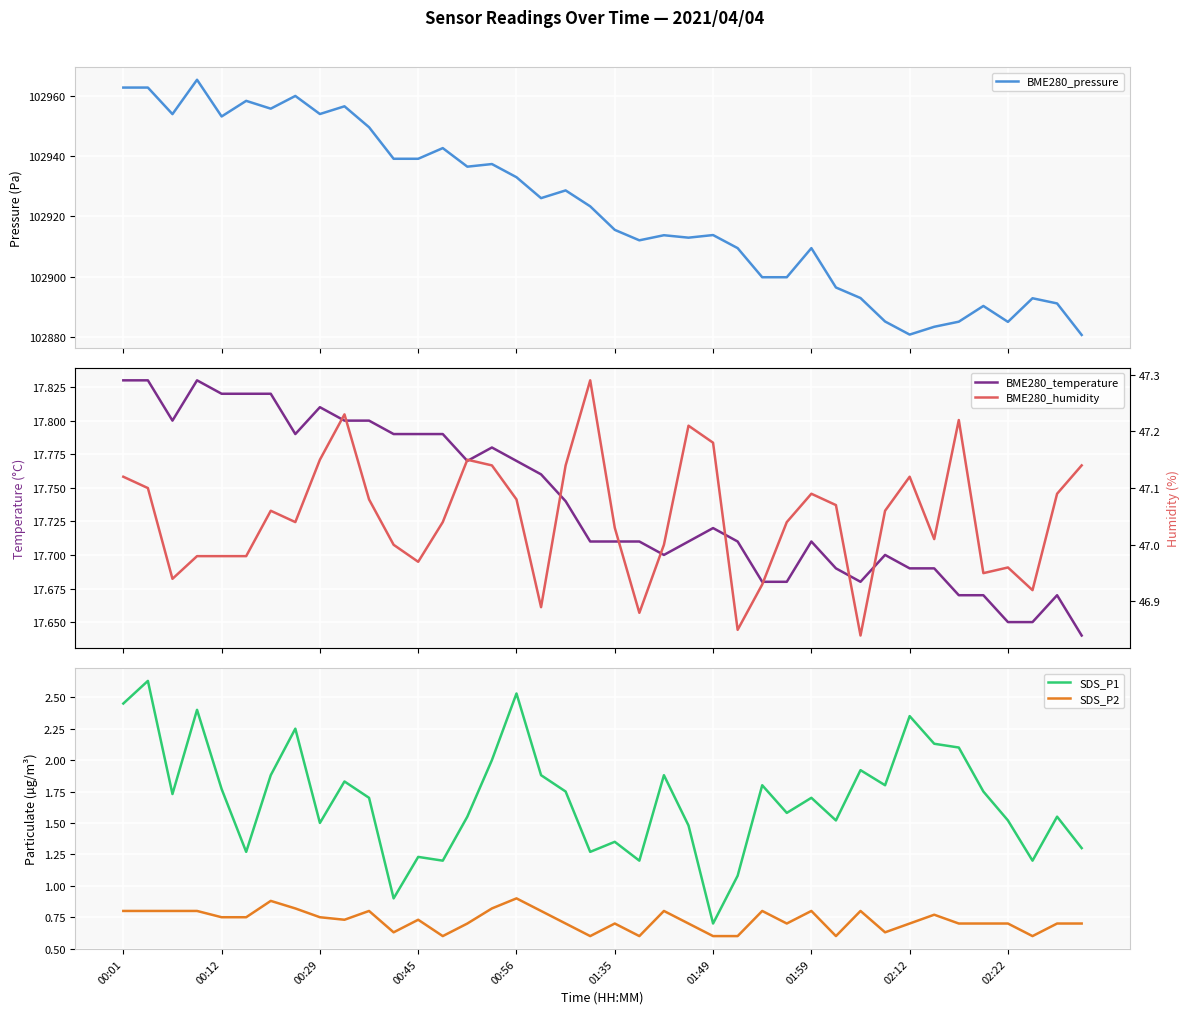

How many series are shown in this chart?

5